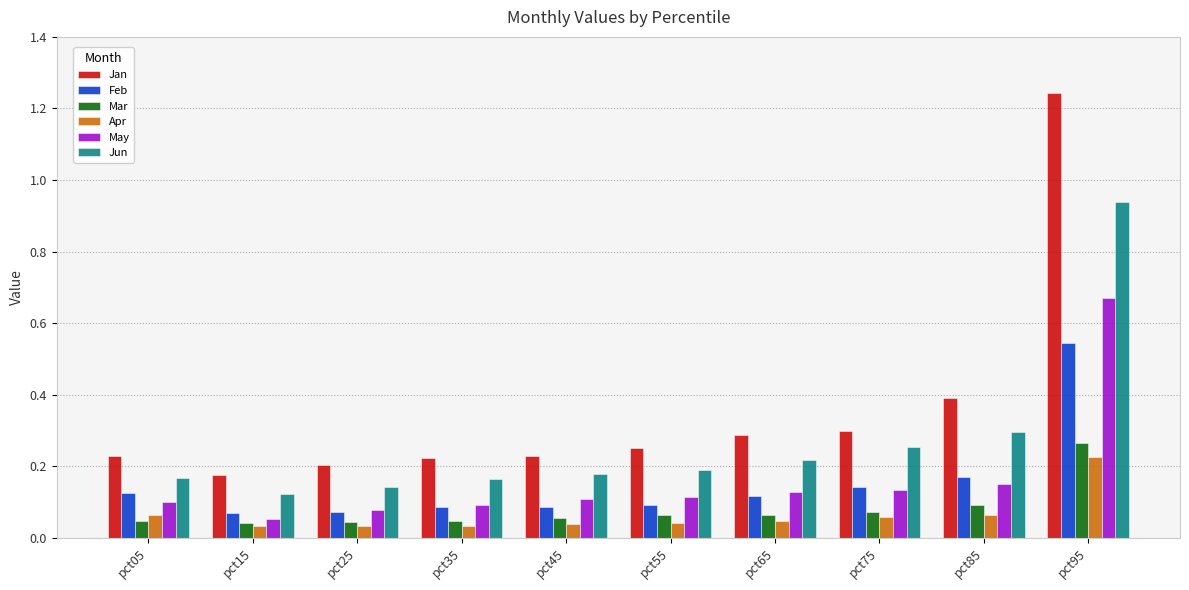

How many groups of bars are there?

10